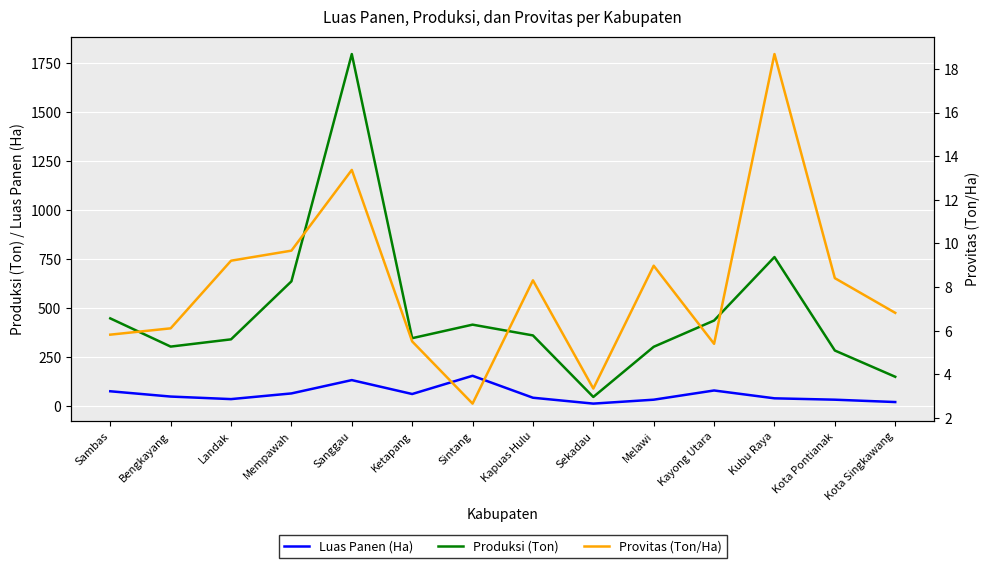

How many data points in Luas Panen (Ha) are above 50?

6